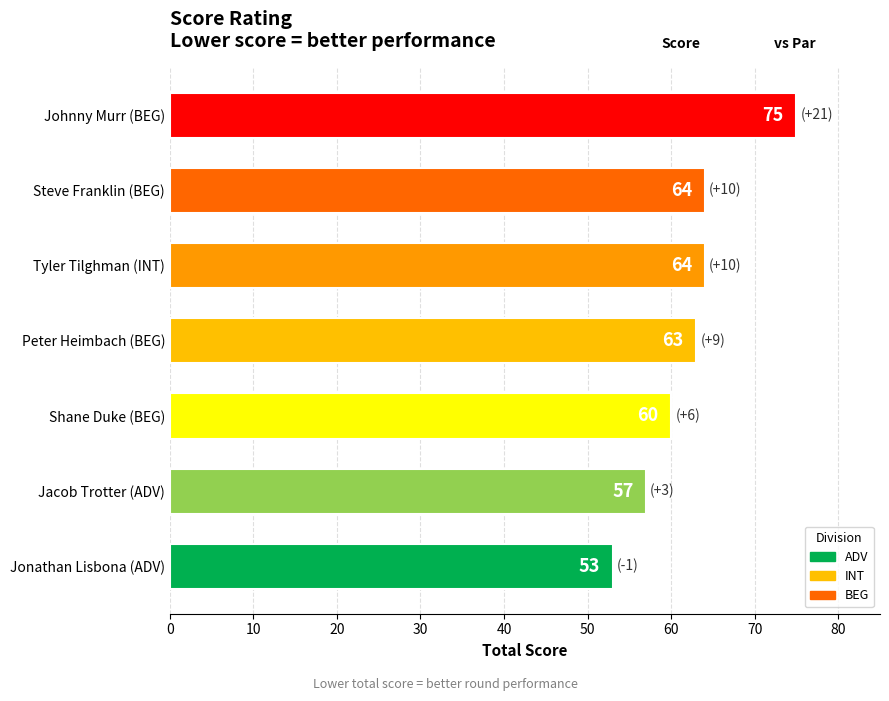

Which label corresponds to the largest value in the chart?

Johnny Murr (BEG)